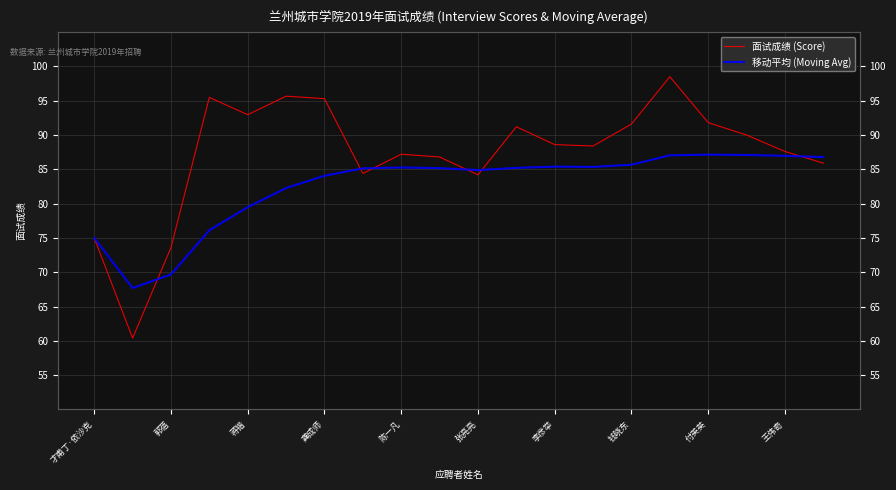

True or false: 移动平均 (Moving Avg) has more than 1 points higher than both neighbors.

True